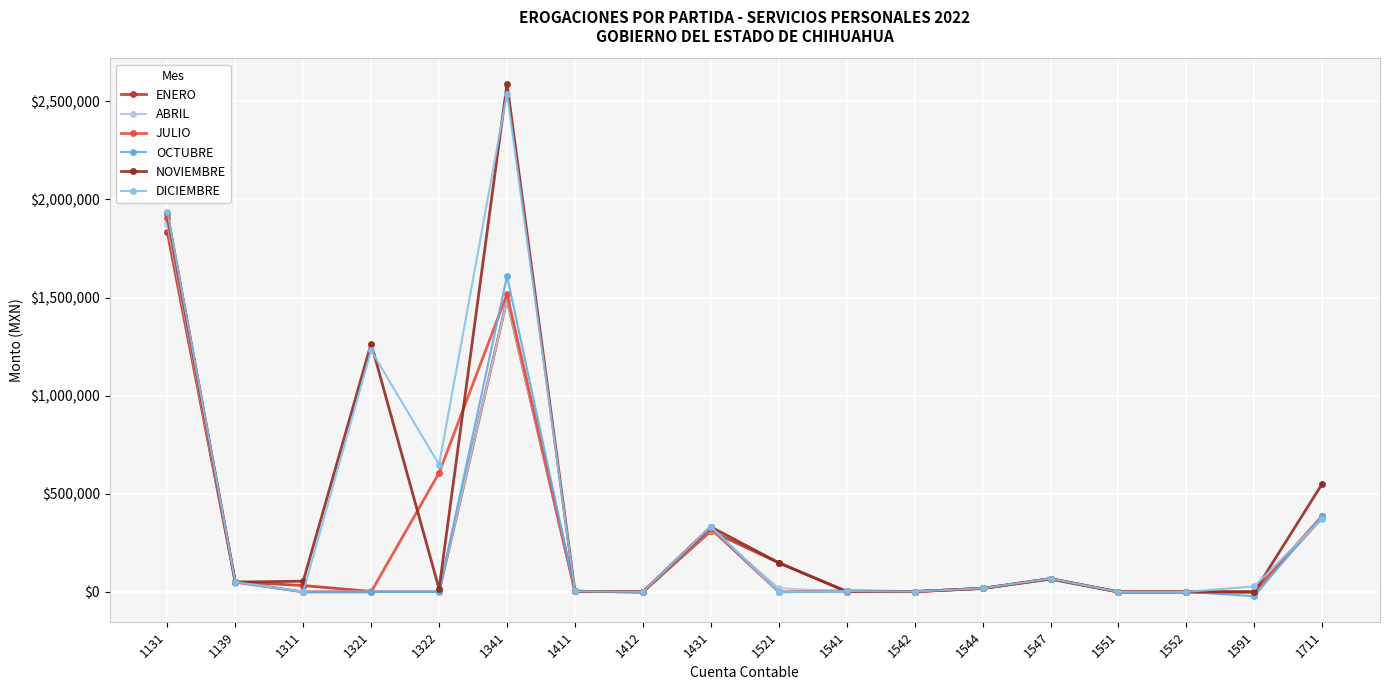

True or false: DICIEMBRE has more than 2 points higher than both neighbors.

True